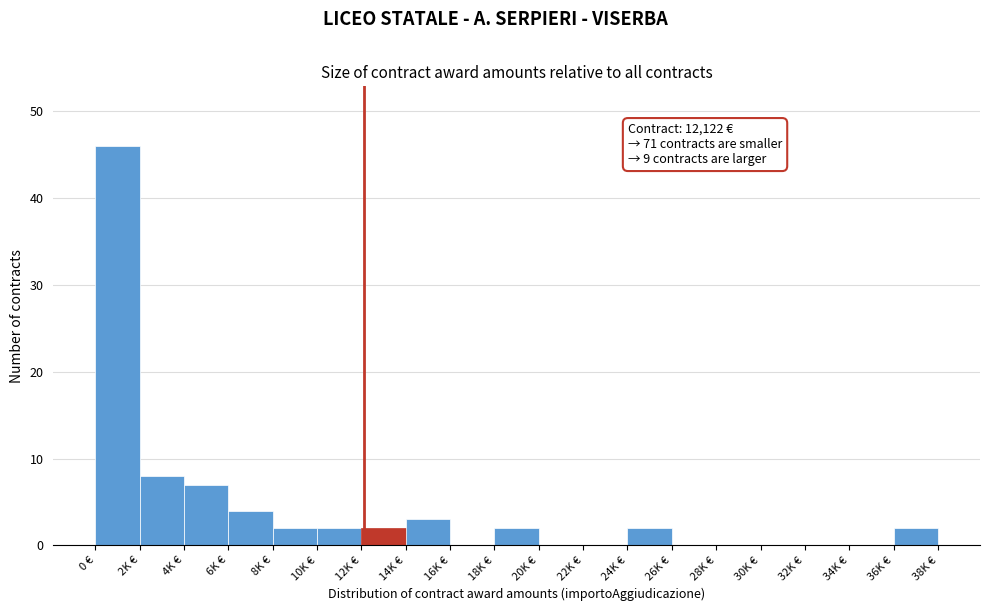

Reading left to right, list all the values displayed in this chart.

0 €=46	2K €=8	4K €=7	6K €=4	8K €=2	10K €=2	12K €=2	14K €=3	16K €=0	18K €=2	20K €=0	22K €=0	24K €=2	26K €=0	28K €=0	30K €=0	32K €=0	34K €=0	36K €=2